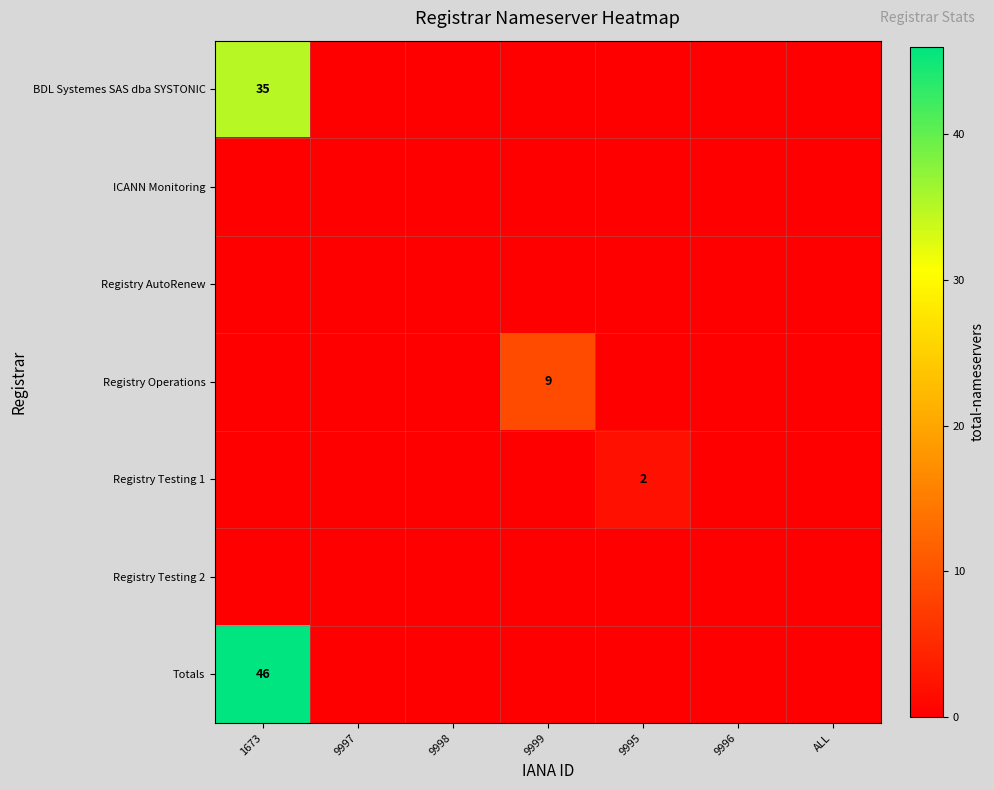

Which series has the largest total across all categories?

Totals